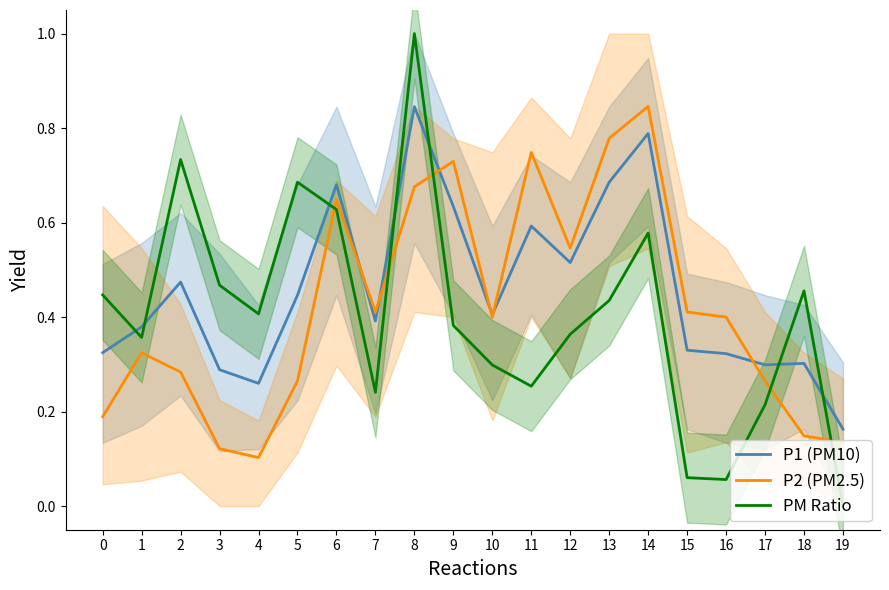

At which category does the chart reach its peak across all series?

8